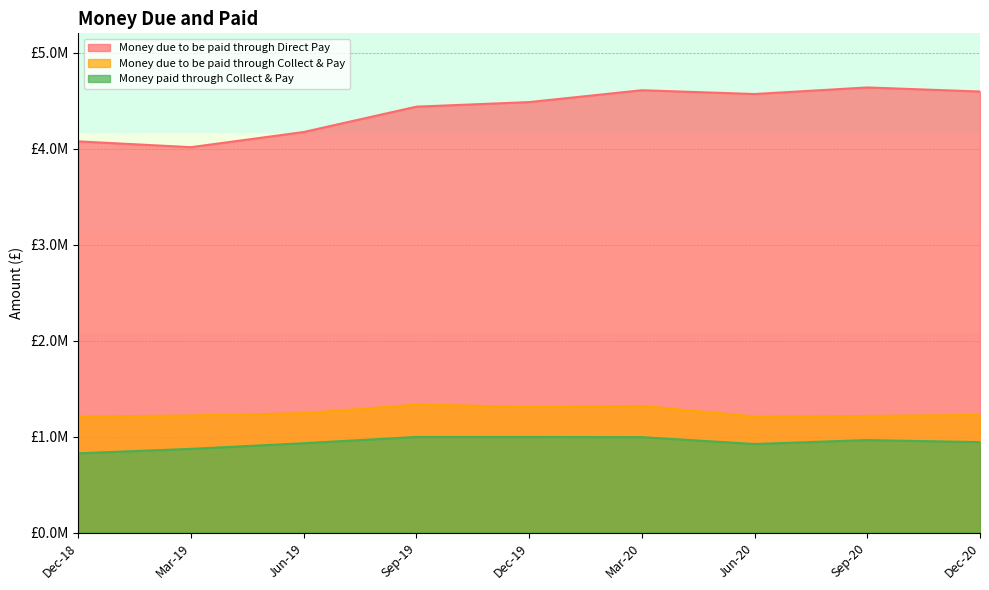

Where is the first local maximum for Money due to be paid through Direct Pay?

Mar-20